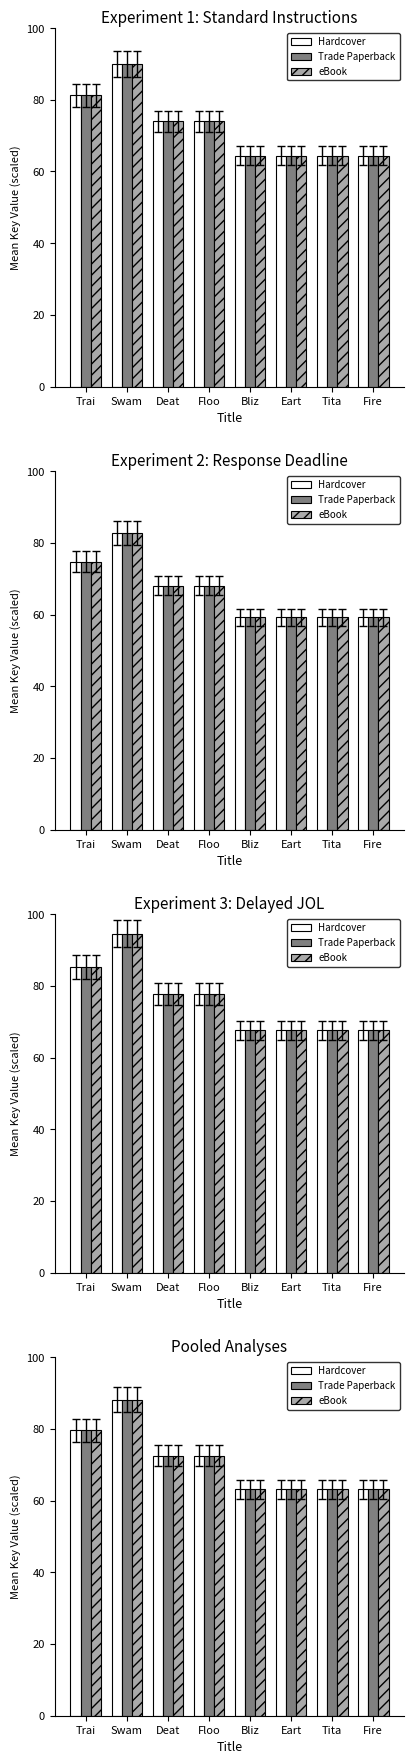

The value of Trade Paperback at Bliz is 110.1. True or false?

False